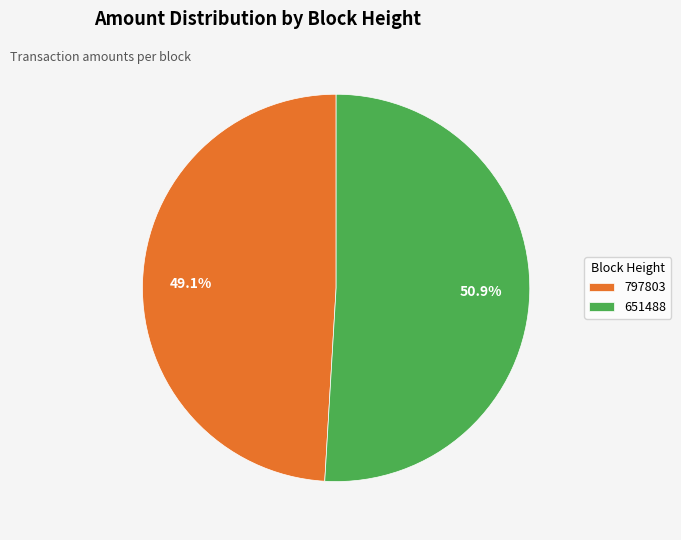

Which category has the biggest portion of the pie?

651488